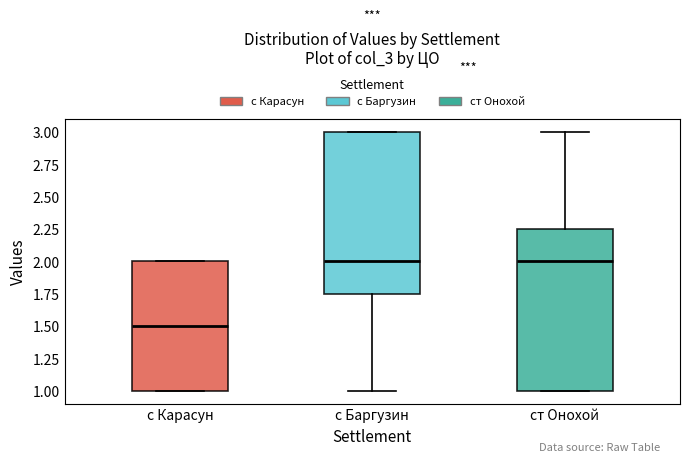

Reading left to right, transcribe this box plot: for each box, give where its median line is, the range the box spans, and where its two whiskers end, as read against the y-axis. The values are not printed on the chart, so give them approximately, as read against the axis.

с Карасун: median 1.50, box 1.00 to 2.00, whiskers 1.00 to 2.00
с Баргузин: median 2.00, box 1.75 to 3.00, whiskers 1.00 to 3.00
ст Онохой: median 2.00, box 1.00 to 2.25, whiskers 1.00 to 3.00